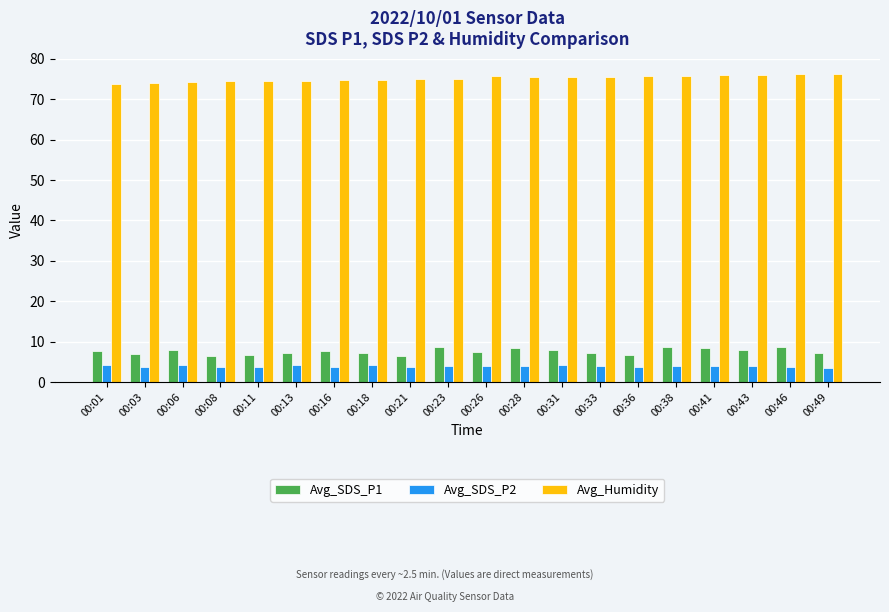

What is the highest value of the Avg_SDS_P2 series?

4.3